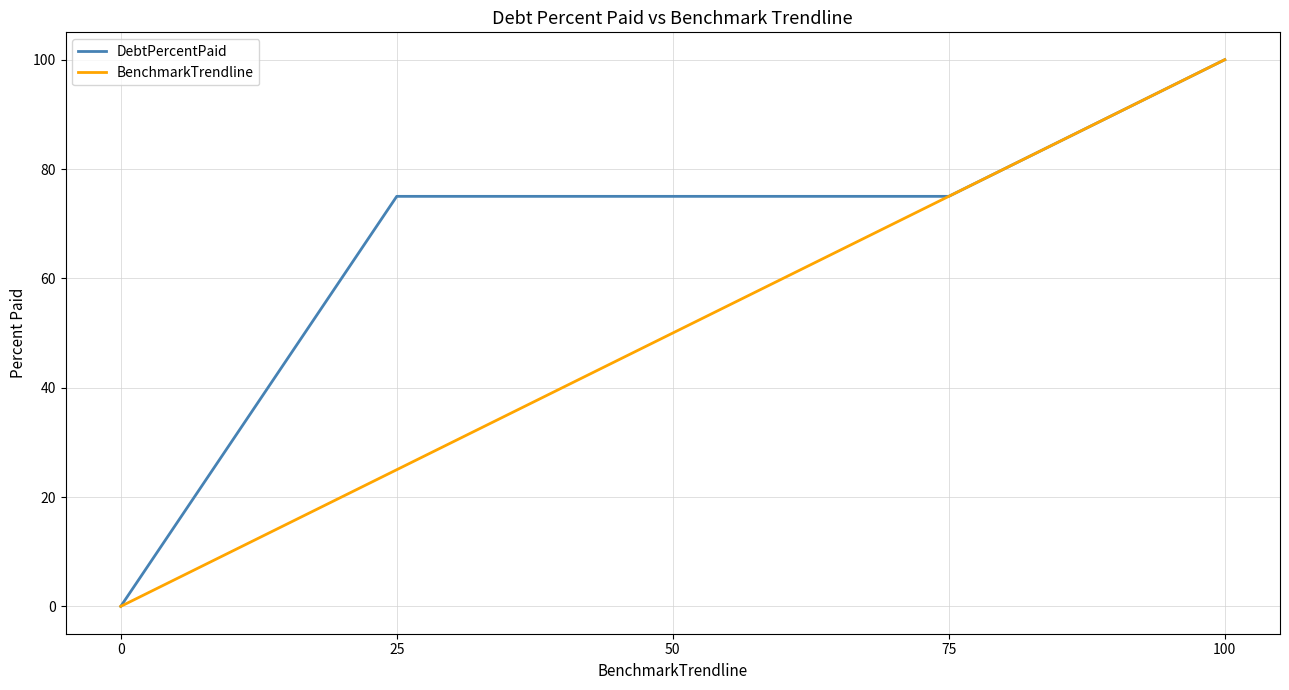

Count the number of data series in this chart.

2